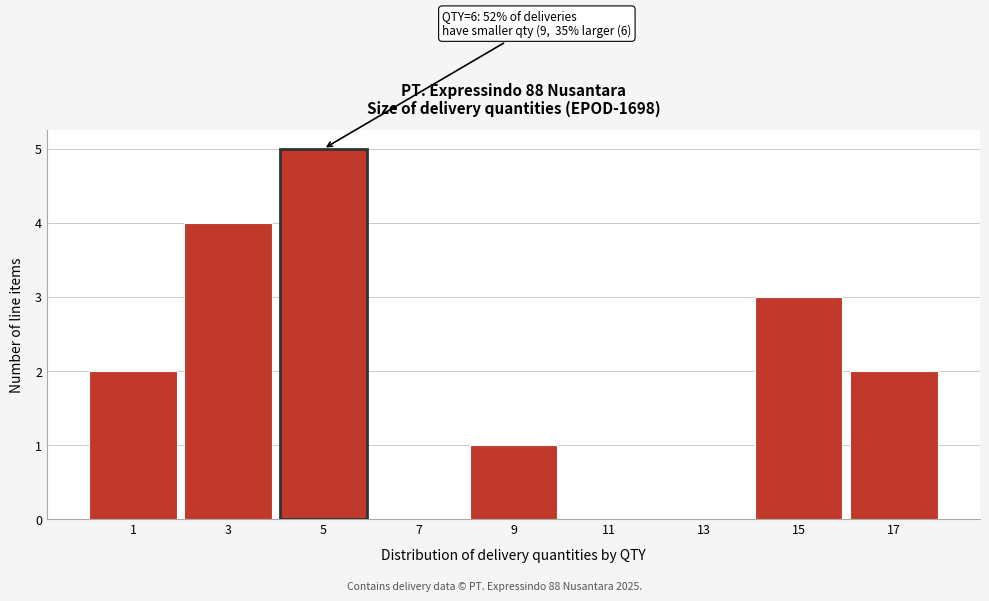

Reading right to left, transcribe all the data shown in this chart.

17=2	15=3	13=0	11=0	9=1	7=0	5=5	3=4	1=2